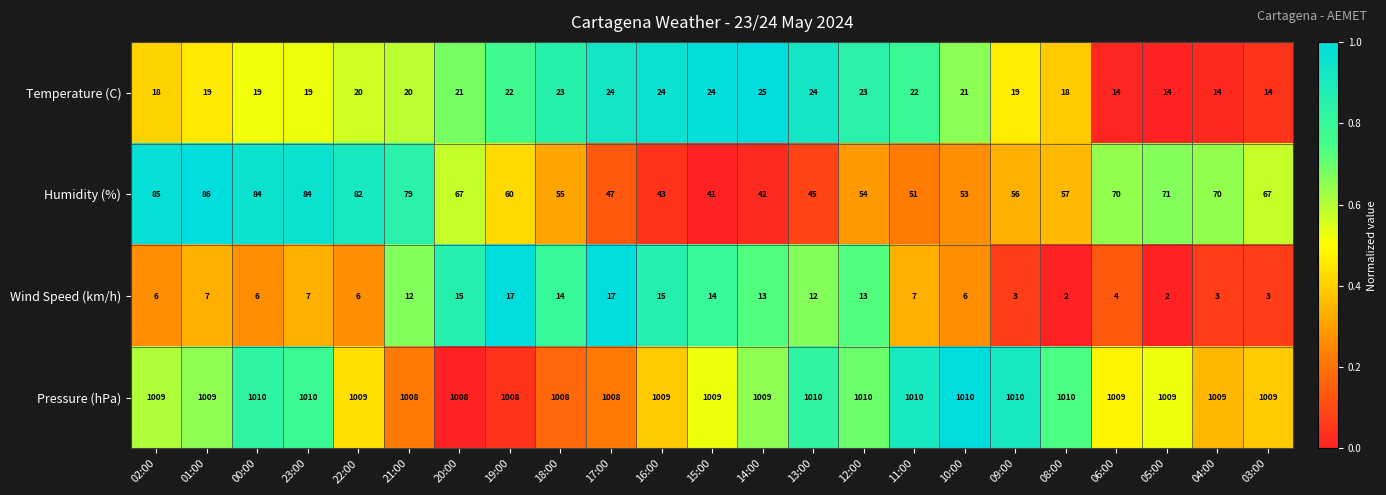

What is the sum of all Pressure (hPa) values?

23210